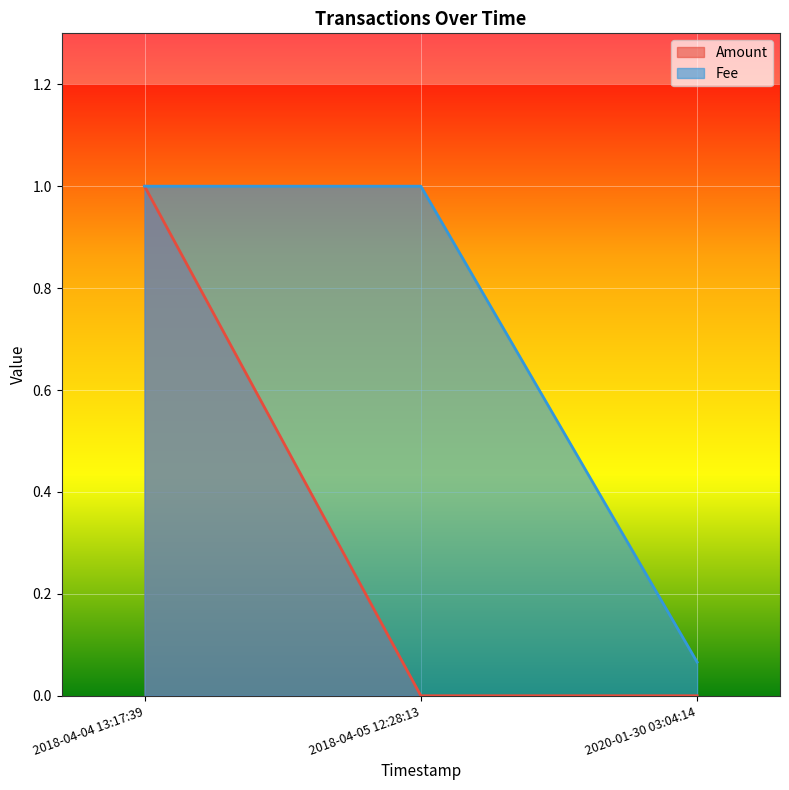

Reading right to left, list all the values displayed in this chart.

Amount: 0.0	0.0	1.0
Fee: 0.1	1.0	1.0